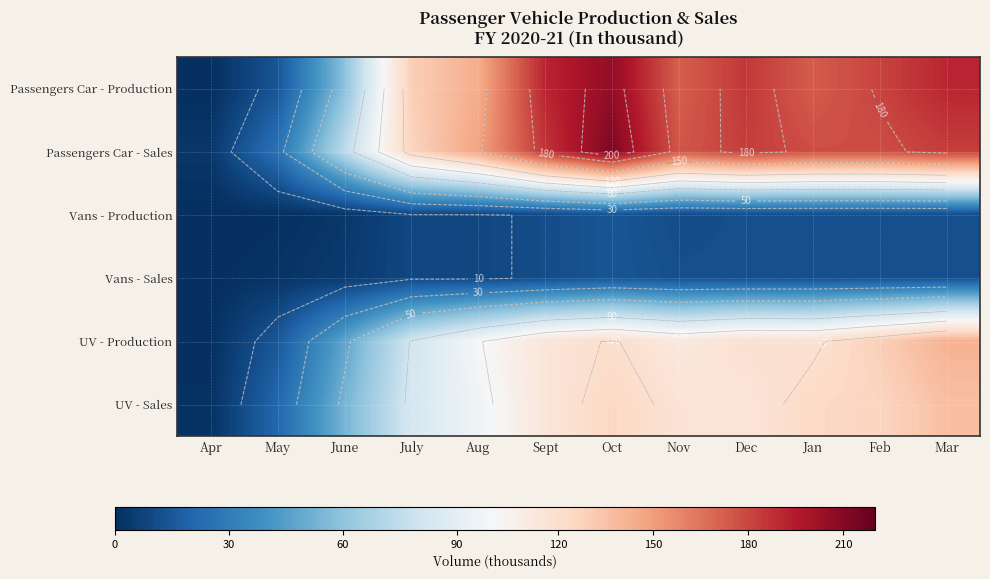

At which category does the chart reach its minimum across all series?

Apr